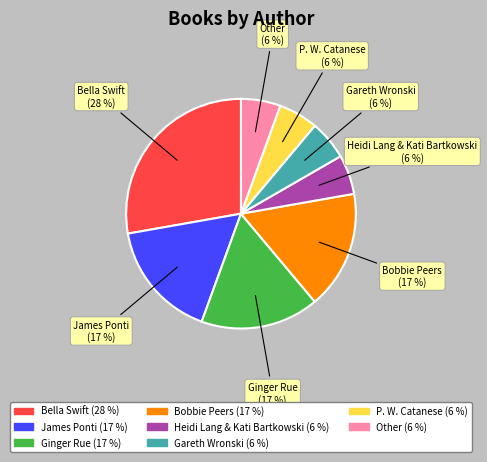

To the nearest percent, what portion does Other represent?

6%